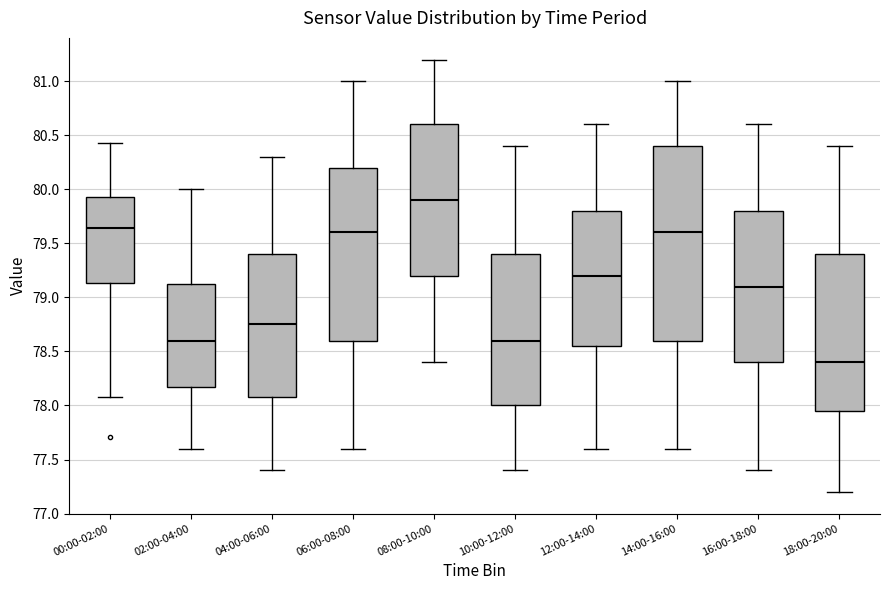

Which box is the tallest, from its lower edge to its upper edge?

14:00-16:00